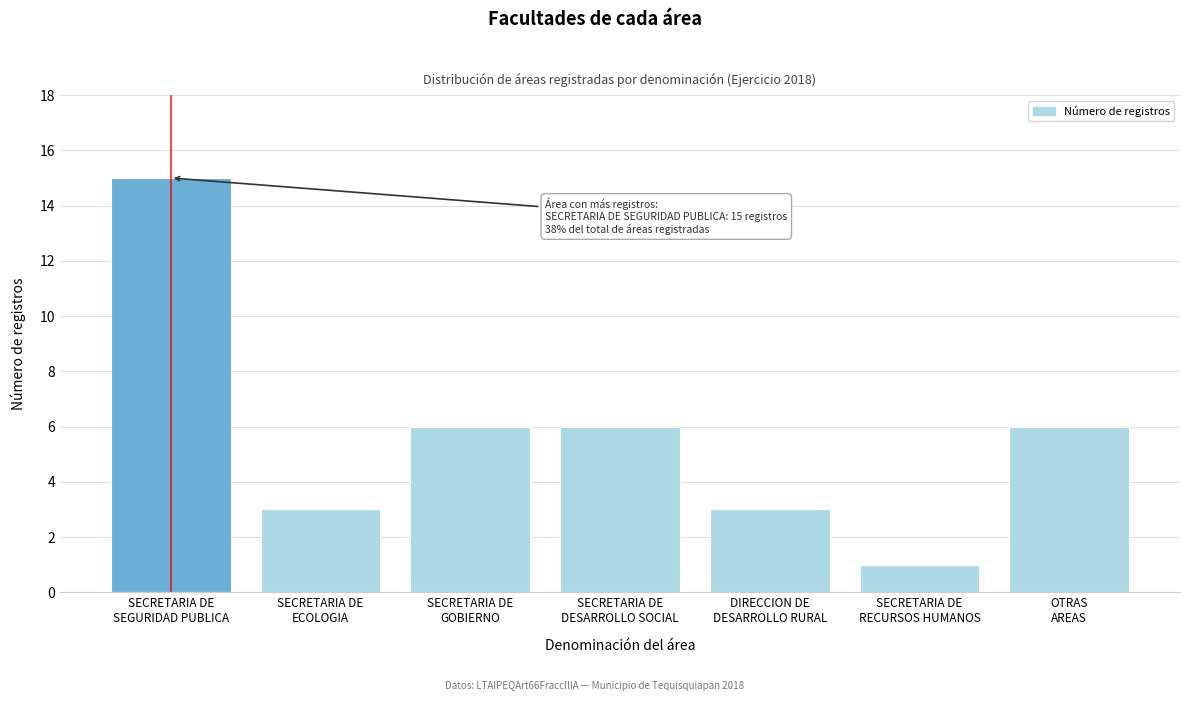

Reading left to right, list all the values displayed in this chart.

15	3	6	6	3	1	6